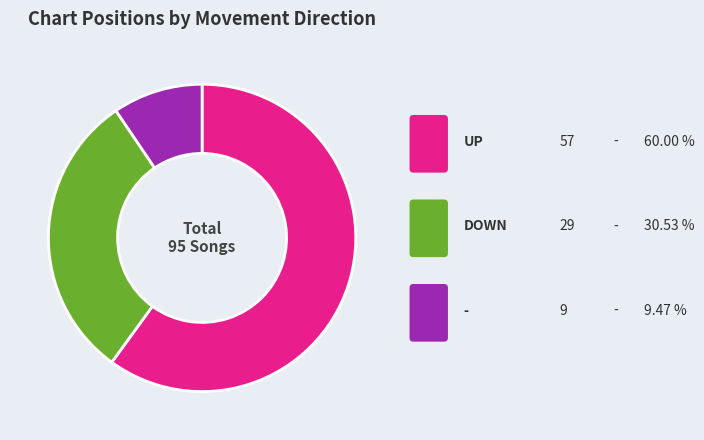

Does any single category account for the majority?

Yes